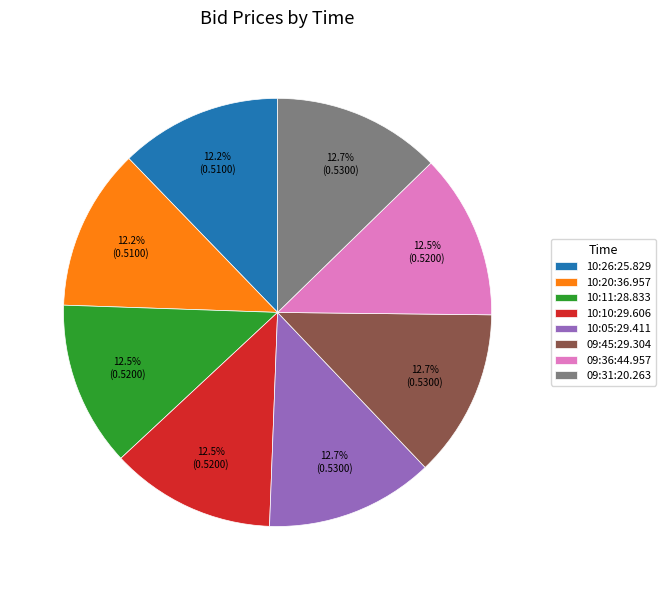

Does 09:45:29.304 represent more than half of the total?

No